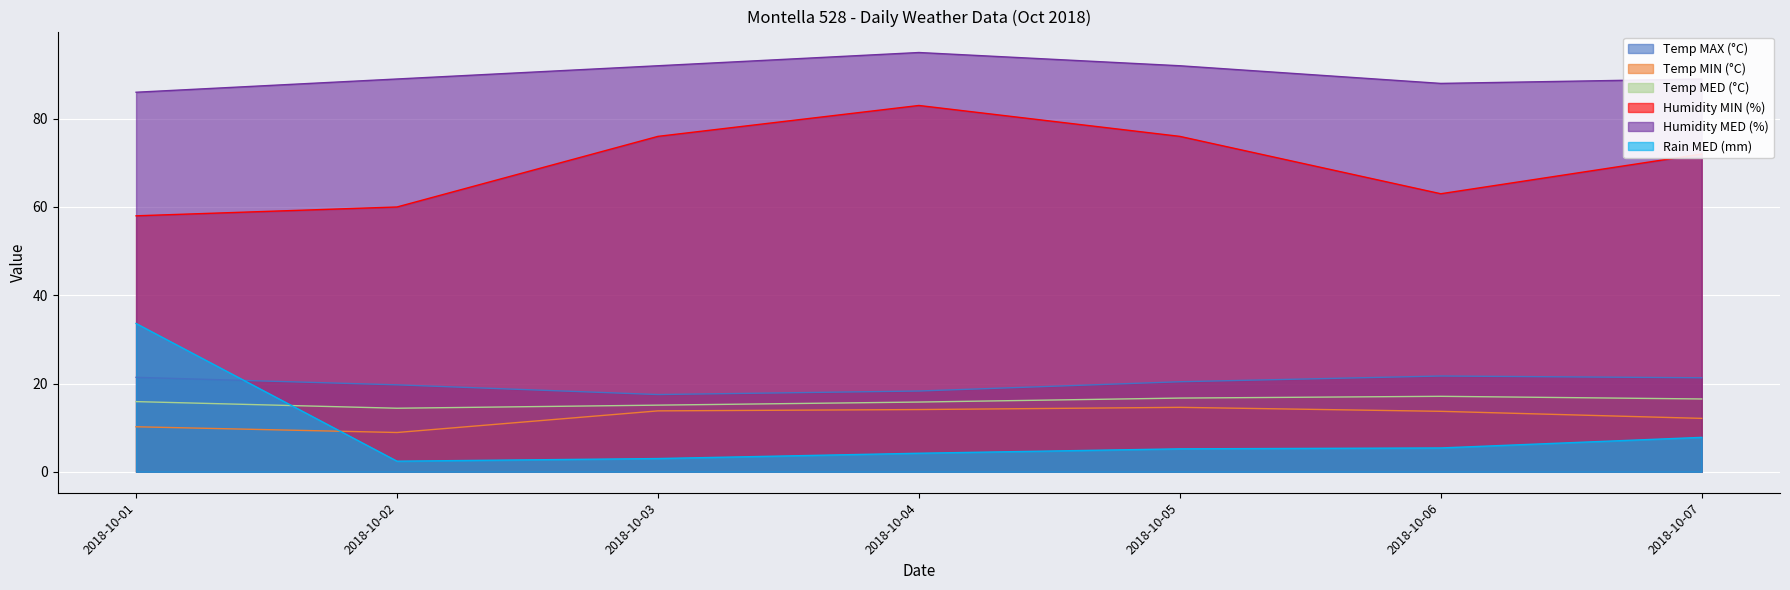

The value of Temp MIN (°C) at 2018-10-02 is 8.9. True or false?

True